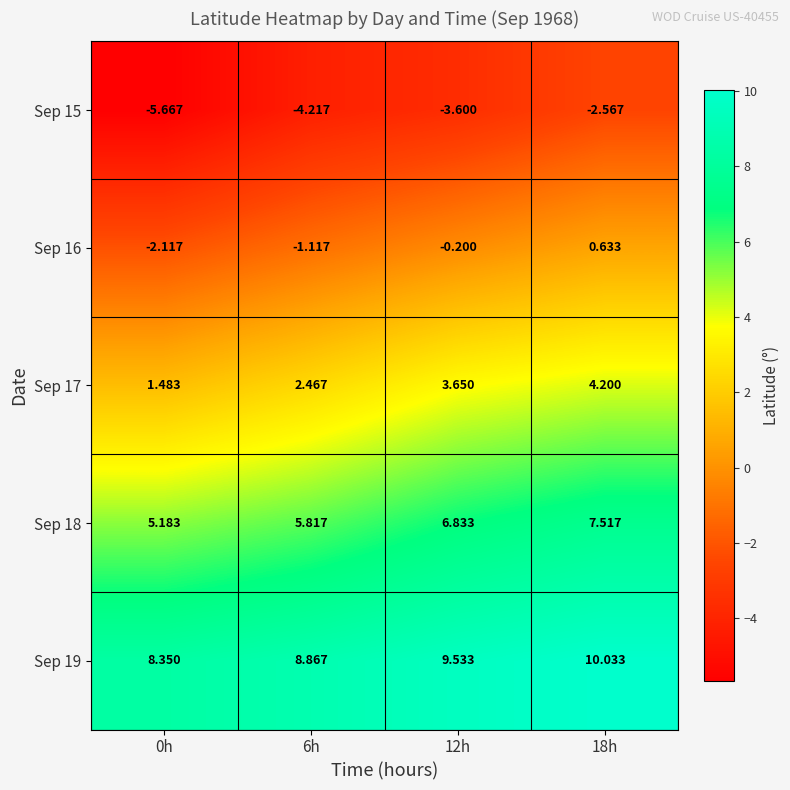

Rank the series by their average value, from lowest to highest.

Sep 15, Sep 16, Sep 17, Sep 18, Sep 19